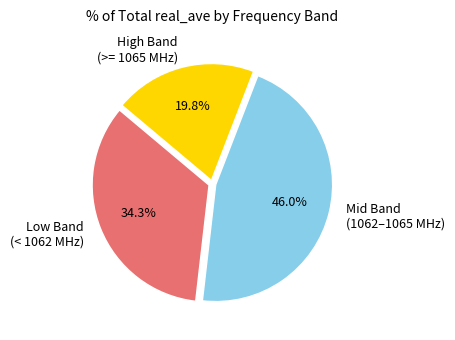

What percentage is NOT represented by Low Band (< 1062 MHz)?

65.7%